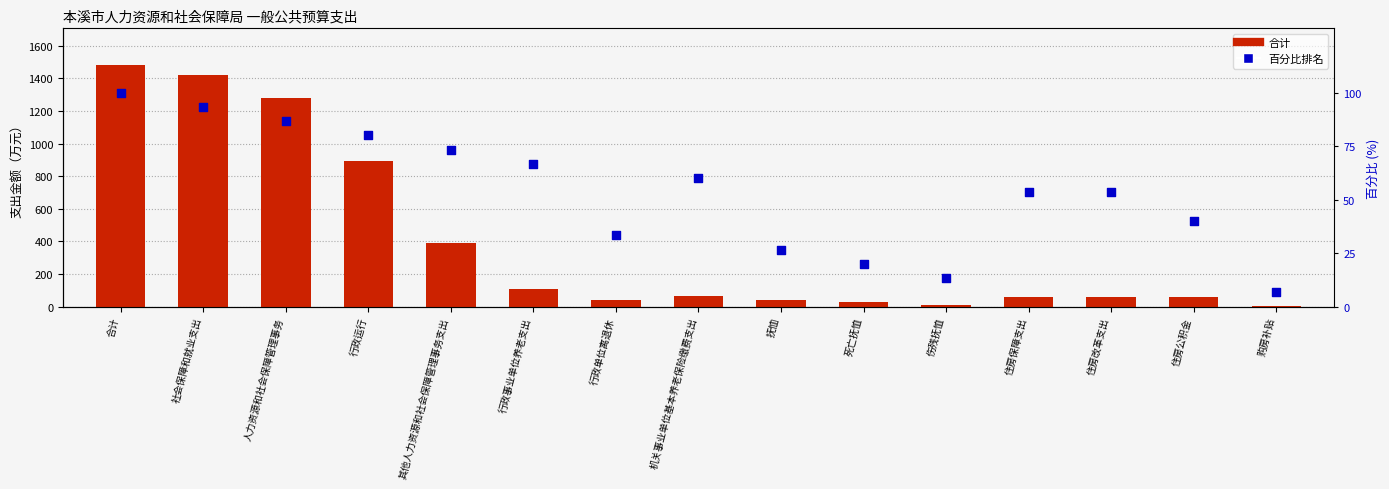

At which category is the sum across all series the highest?

合计